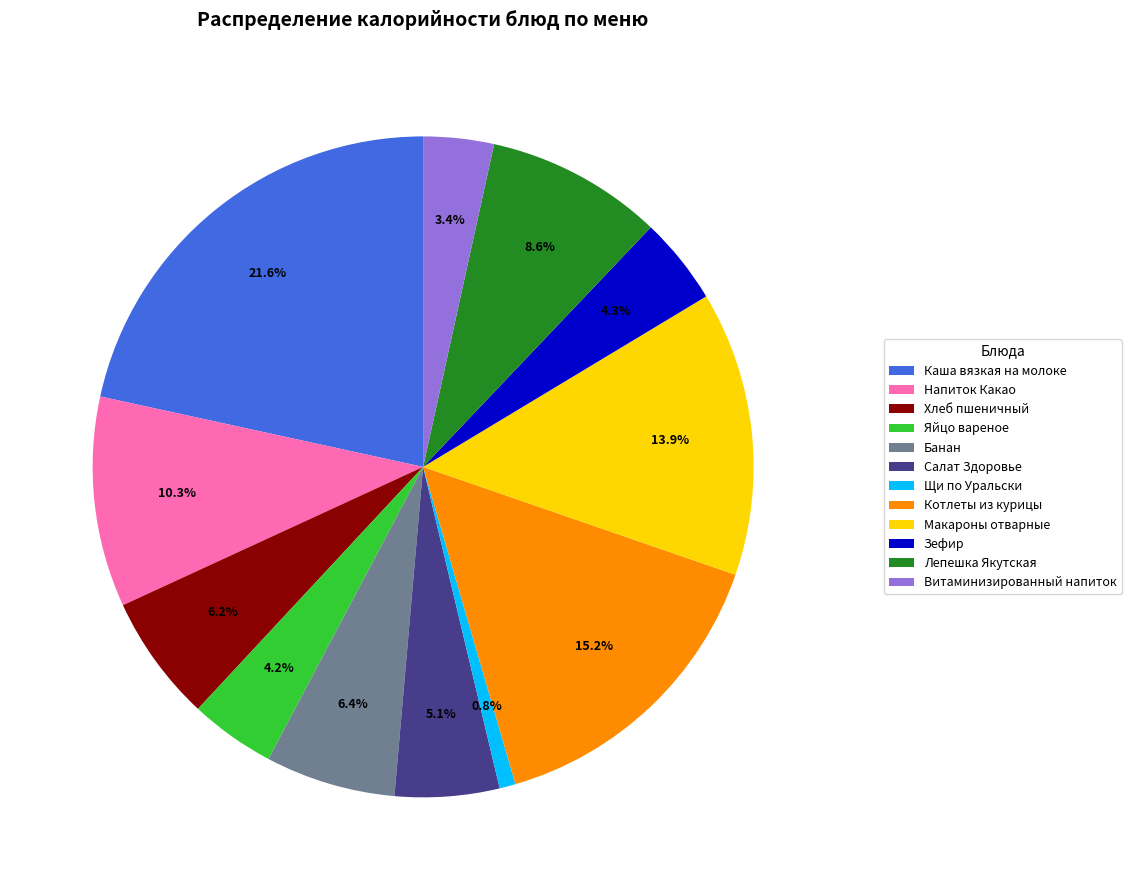

To the nearest percent, what percentage of the pie is Банан?

6%